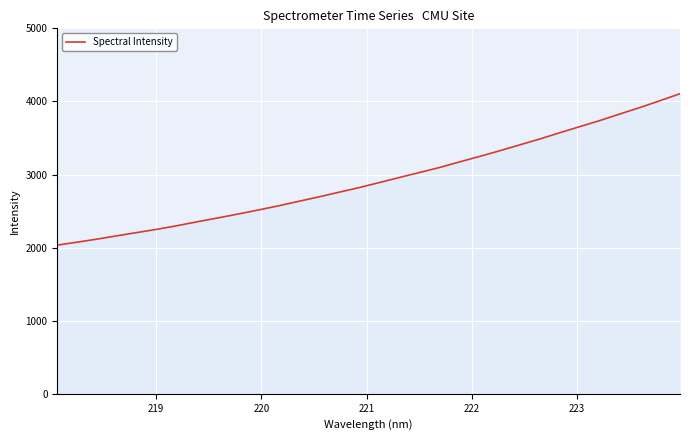

What is the minimum value shown in the chart?

2034.3